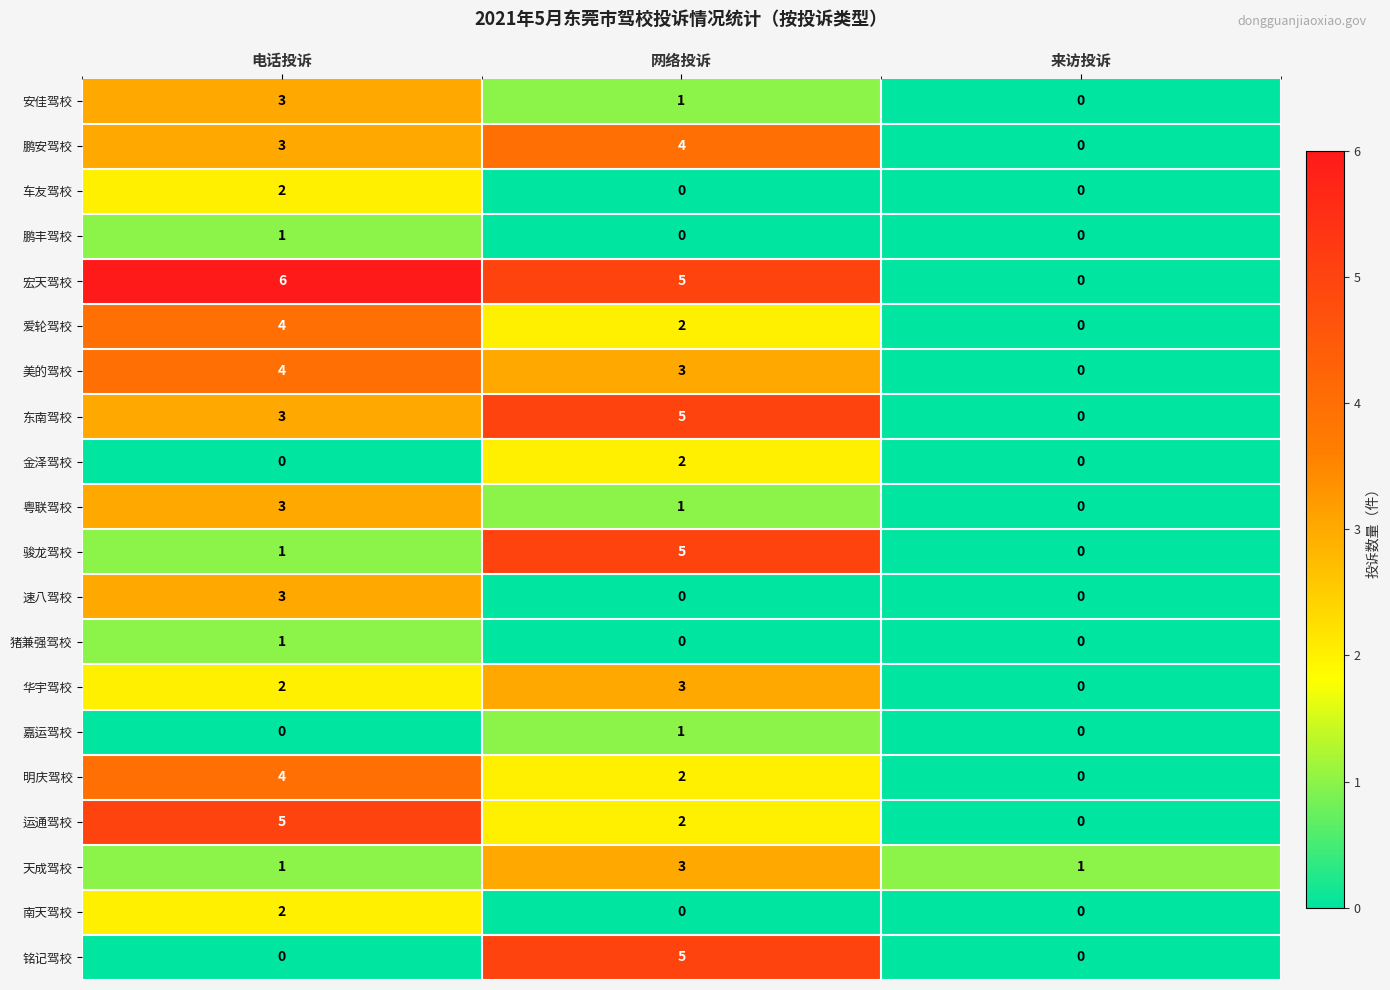

Which series has the widest spread of values?

宏天驾校